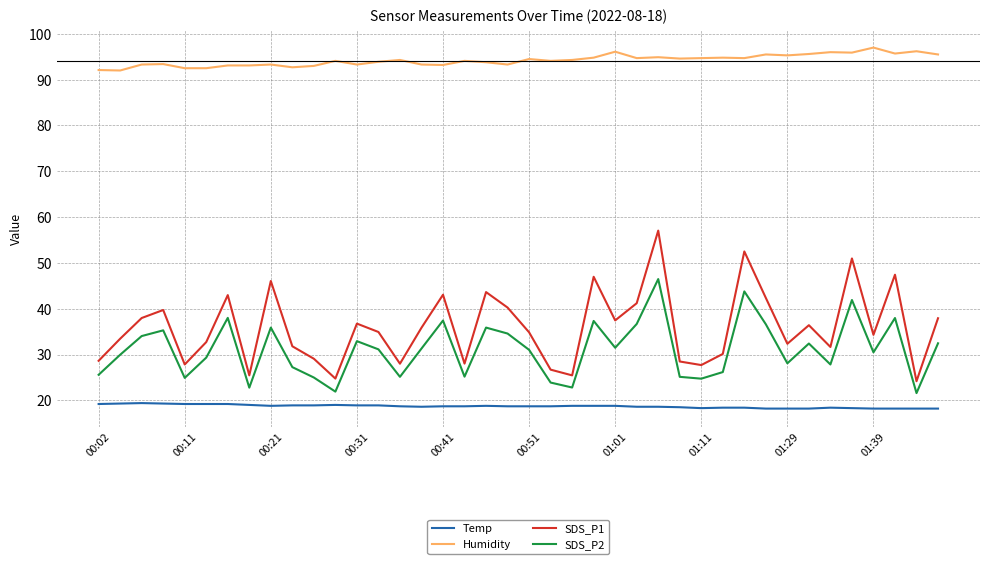

In SDS_P2, how many points are higher than both neighbors (excluding endpoints)?

12